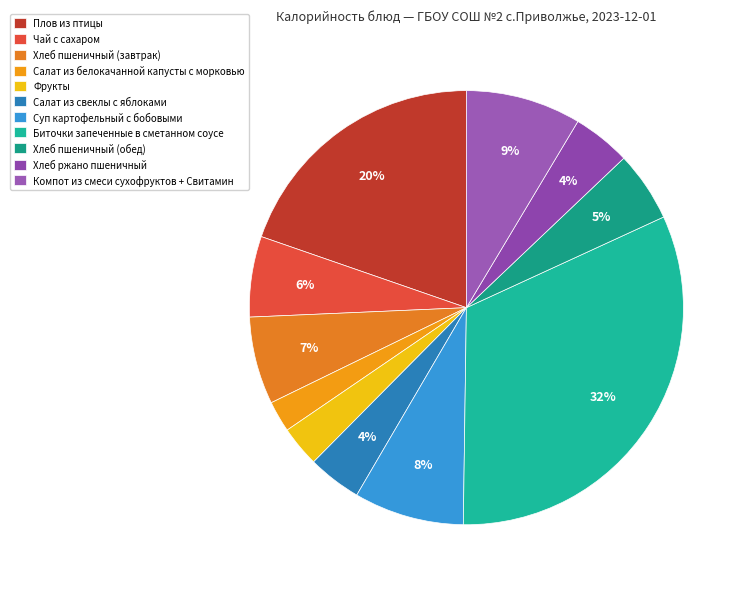

Rank the categories by value from highest to lowest.

Биточки запеченные в сметанном соусе, Плов из птицы, Компот из смеси сухофруктов + Свитамин, Суп картофельный с бобовыми, Хлеб пшеничный (завтрак), Чай с сахаром, Хлеб пшеничный (обед), Хлеб ржано пшеничный, Салат из свеклы с яблоками, Фрукты, Салат из белокачанной капусты с морковью